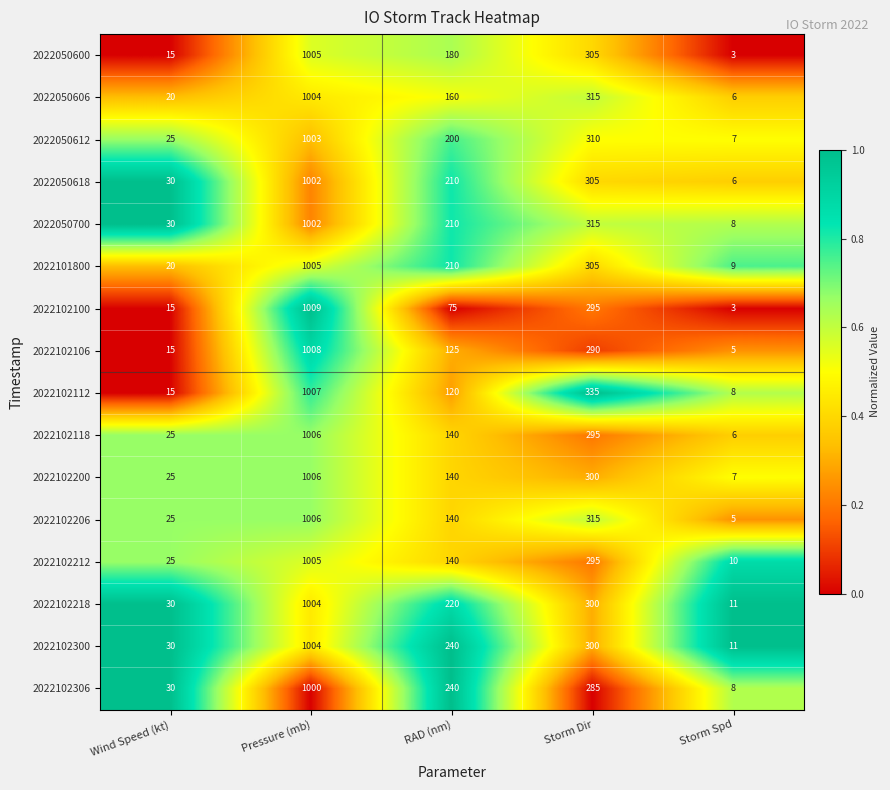

Is the value of 2022050700 at Storm Dir greater than the value of 2022102106 at Wind Speed (kt)?

Yes